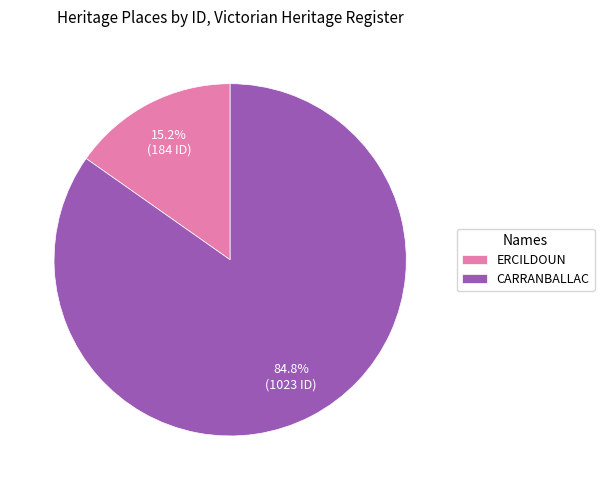

To the nearest percent, what portion does CARRANBALLAC represent?

85%